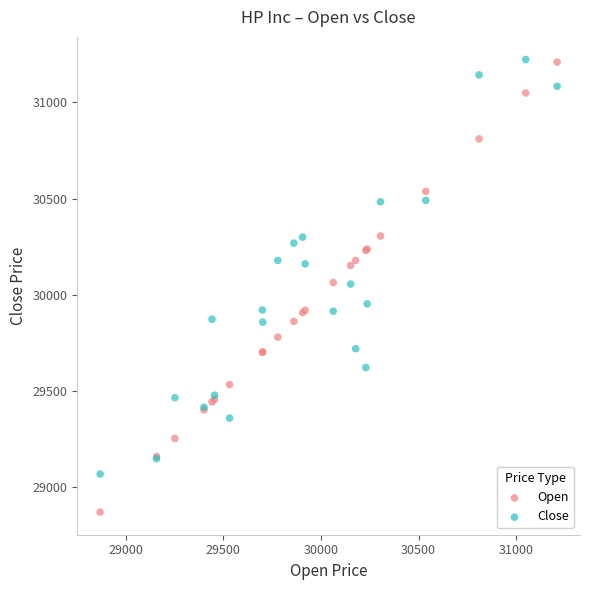

Which series has the largest Y range (max minus min)?

Open